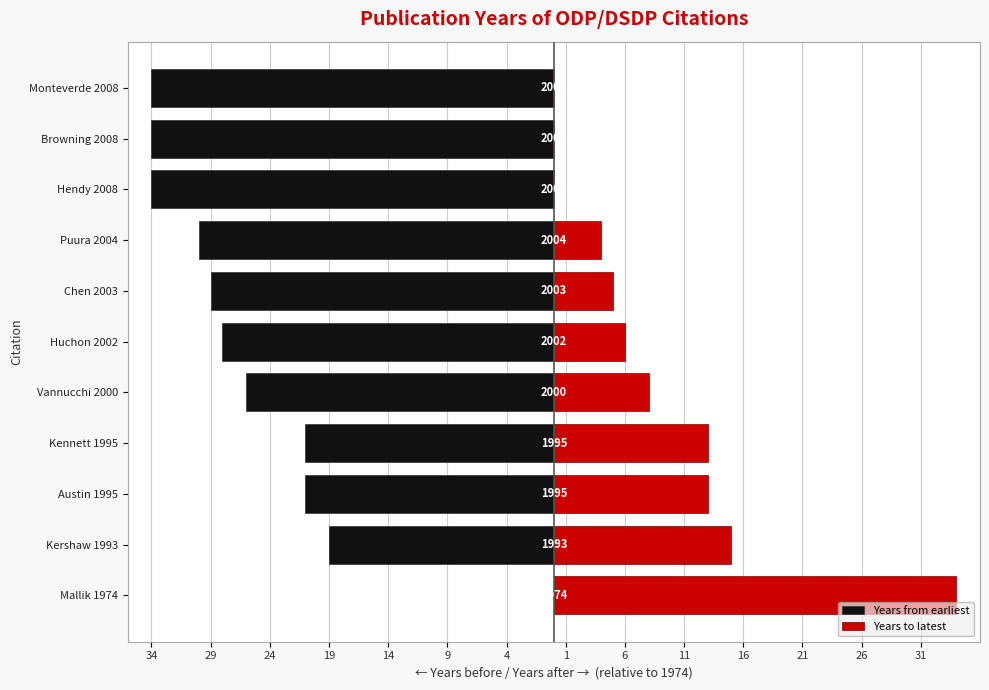

How many values in Years to latest are above zero?

8